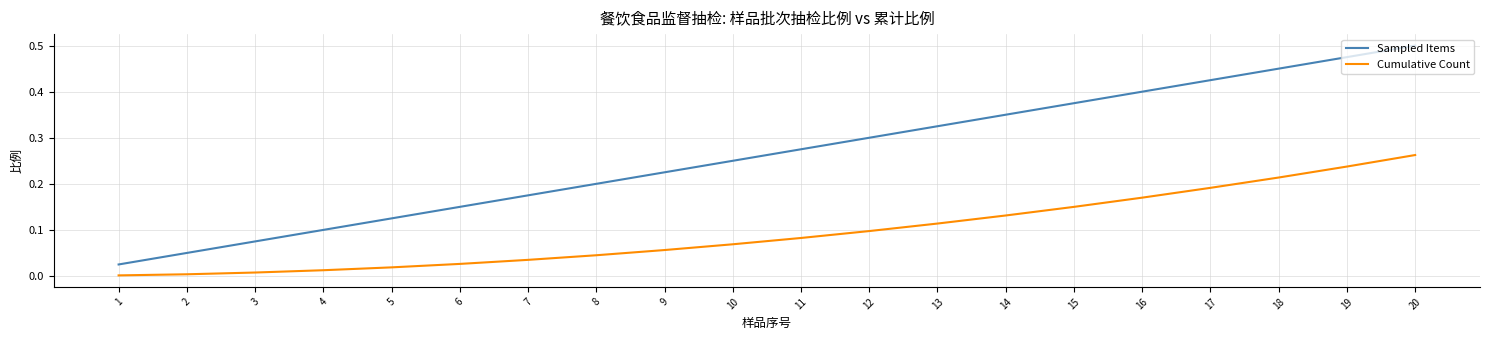

At how many categories does at least one series exceed 0?

20